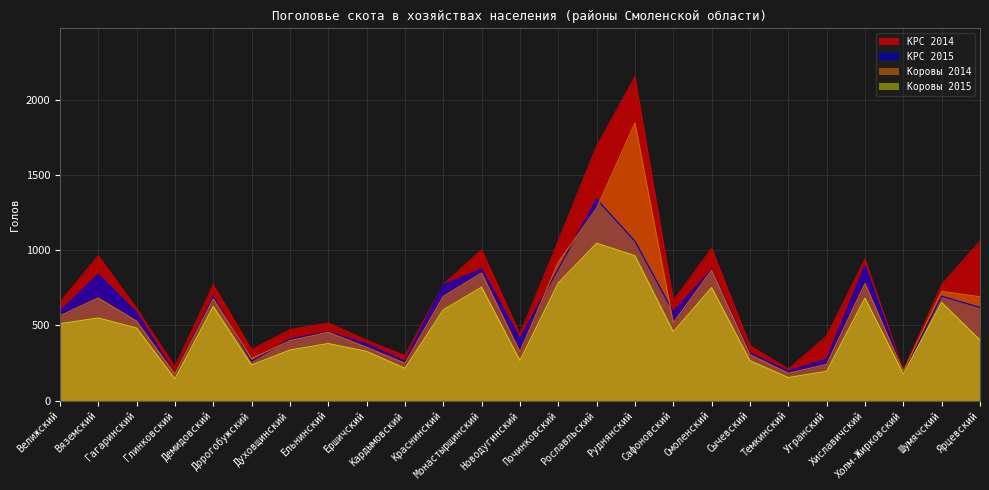

Where is the first local minimum for КРС 2014?

Глинковский